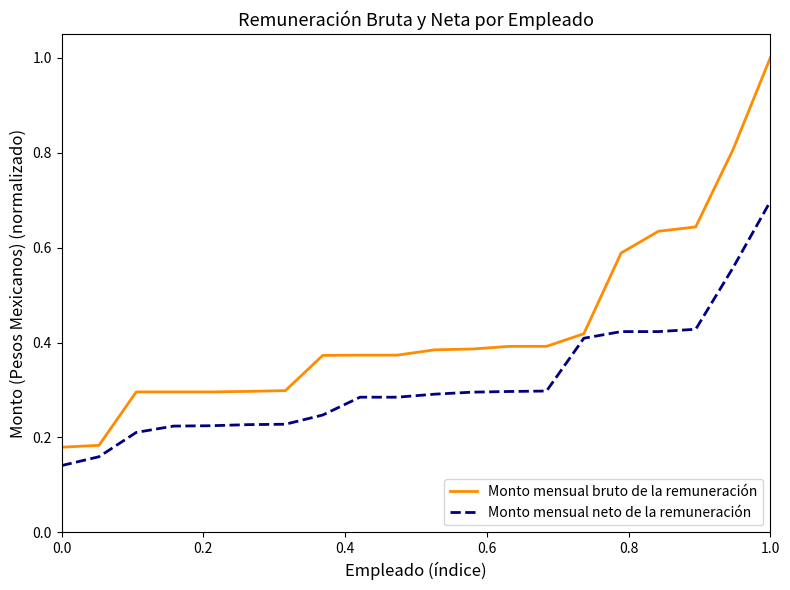

Rank the series by their maximum value, from highest to lowest.

Monto mensual bruto de la remuneración, Monto mensual neto de la remuneración